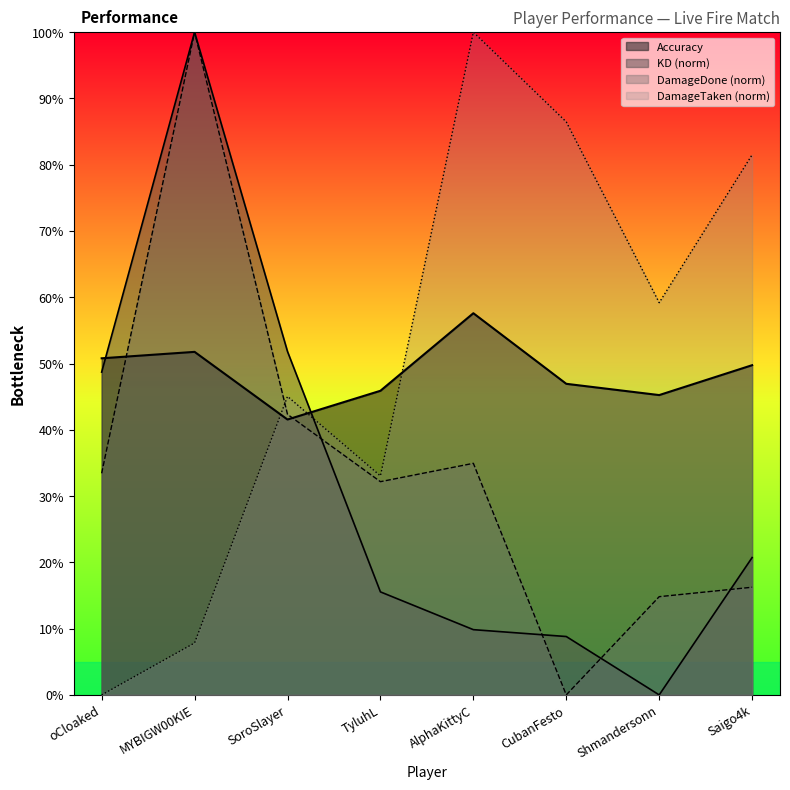

Reading left to right, list all the values displayed in this chart.

Accuracy: 50.8	51.8	41.5	45.9	57.6	46.9	45.2	49.8
KD: 48.7	100.0	51.8	15.5	9.8	8.8	0.0	20.7
DamageDone: 33.4	100.0	42.3	32.2	34.9	0.0	14.8	16.2
DamageTaken: 0.0	7.8	45.0	33.0	100.0	86.5	59.2	81.5